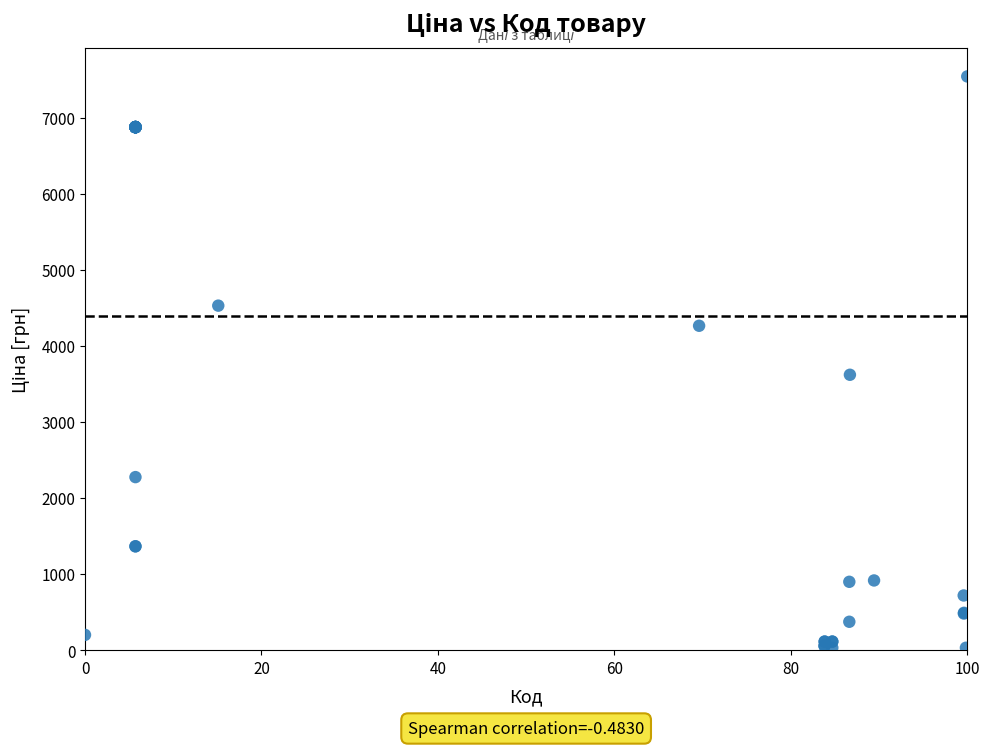

What Y value in the scatter plot is closest to 3788?

3622.2